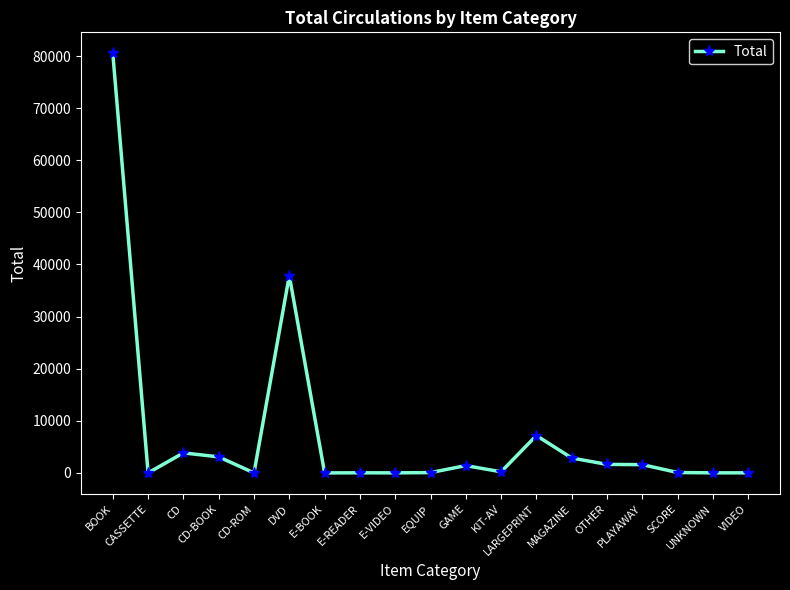

What is the greatest value displayed?

80518